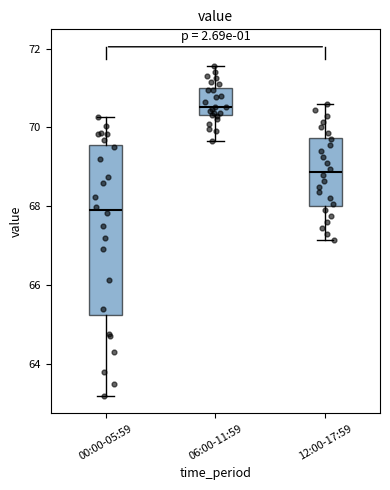

Which box is the tallest, from its lower edge to its upper edge?

00:00-05:59